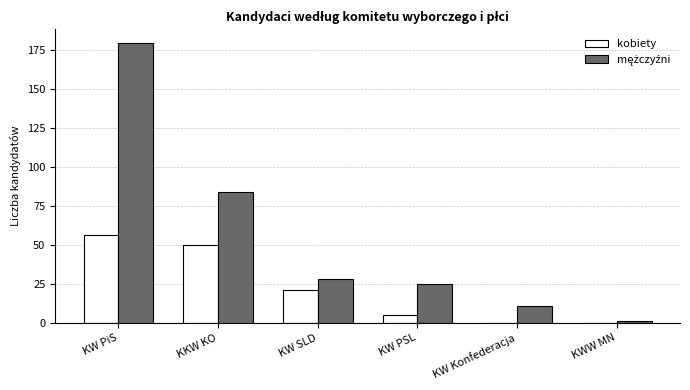

Which label corresponds to the largest value in the chart?

KW PiS